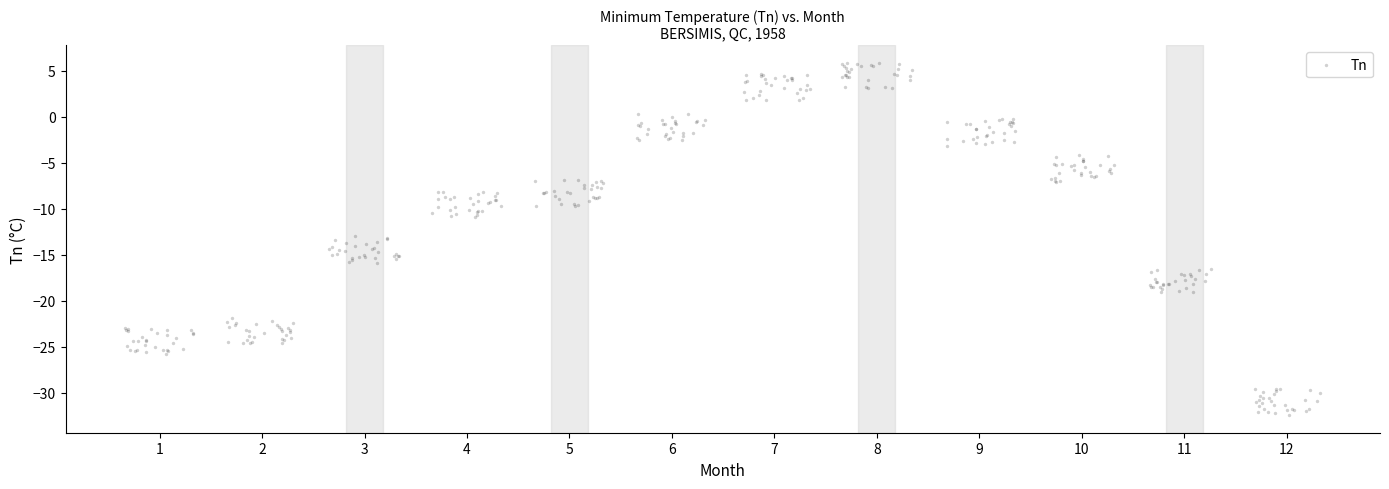

What is the range of X values (max minus min)?

11.7